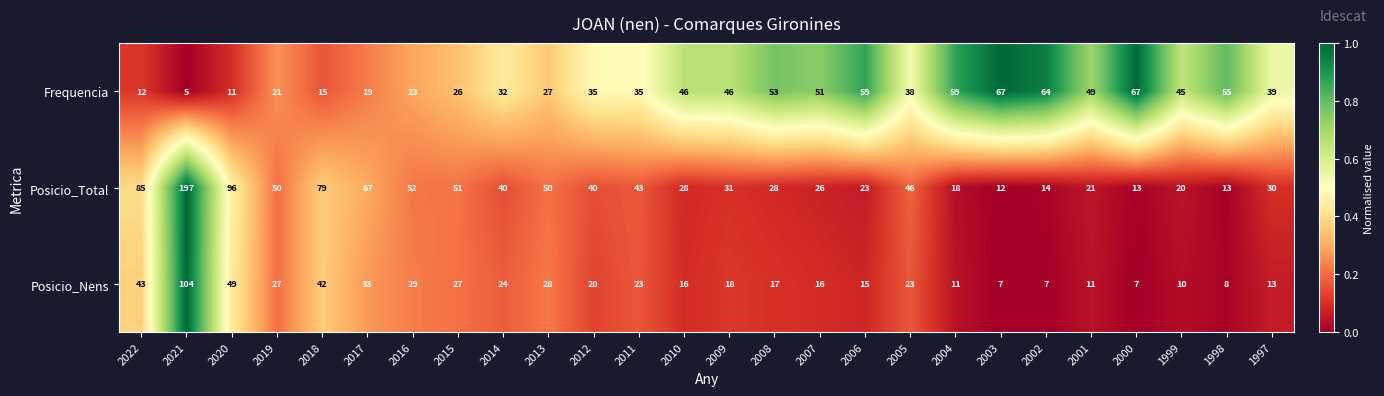

Is it true that Frequencia equals 64 at 2002?

True